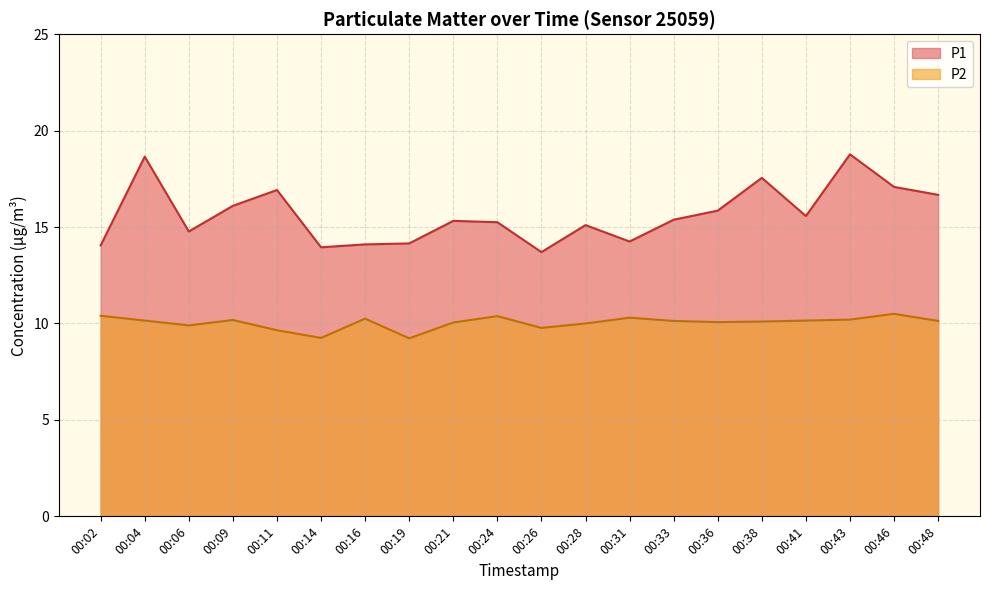

True or false: P1 and P2 intersect in this chart.

False